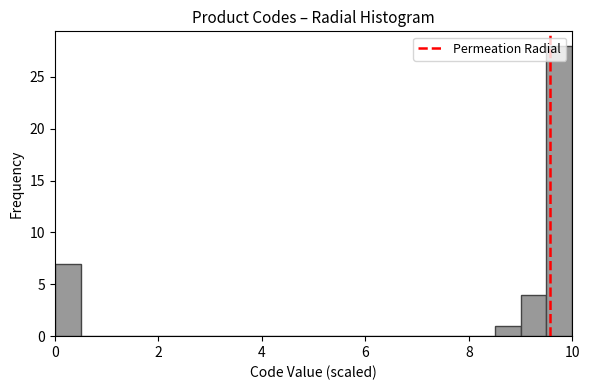

Read against the x-axis, roughly where is the centre of the tallest bar?

9.8